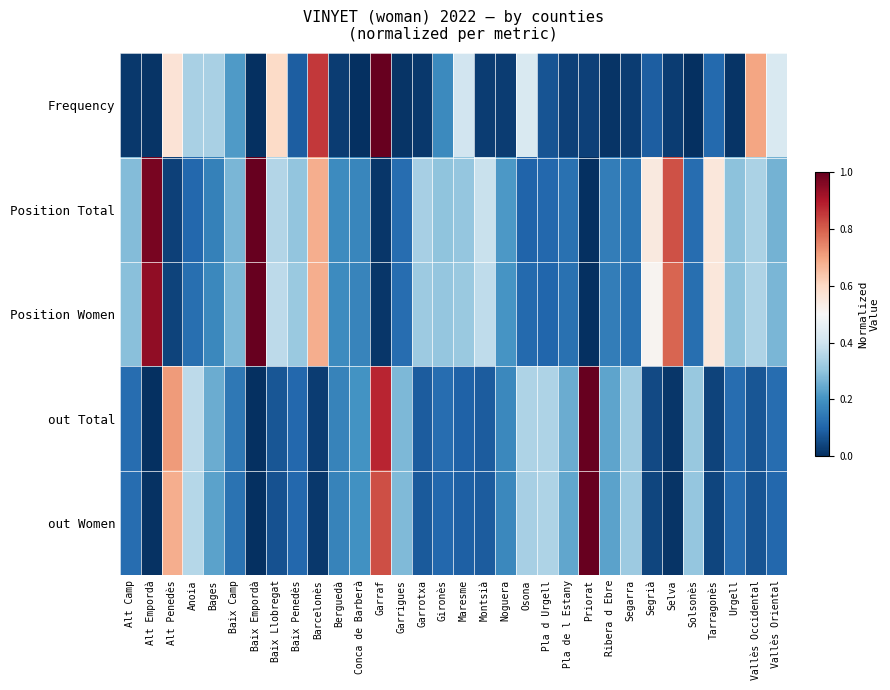

Reading left to right, what are all the values shown in this chart?

Frequency: Alt Camp=0.0	Alt Empordà=0.0	Alt Penedès=0.6	Anoia=0.3	Bages=0.3	Baix Camp=0.2	Baix Empordà=0.0	Baix Llobregat=0.6	Baix Penedès=0.1	Barcelonès=0.9	Berguedà=0.0	Conca de Barberà=0.0	Garraf=1.0	Garrigues=0.0	Garrotxa=0.0	Gironès=0.2	Maresme=0.4	Montsià=0.0	Noguera=0.0	Osona=0.4	Pla d Urgell=0.1	Pla de l Estany=0.0	Priorat=0.0	Ribera d Ebre=0.0	Segarra=0.0	Segrià=0.1	Selva=0.0	Solsonès=0.0	Tarragonès=0.1	Urgell=0.0	Vallès Occidental=0.7	Vallès Oriental=0.4
Position Total: Alt Camp=0.3	Alt Empordà=1.0	Alt Penedès=0.0	Anoia=0.1	Bages=0.2	Baix Camp=0.3	Baix Empordà=1.0	Baix Llobregat=0.4	Baix Penedès=0.3	Barcelonès=0.7	Berguedà=0.2	Conca de Barberà=0.2	Garraf=0.0	Garrigues=0.1	Garrotxa=0.3	Gironès=0.3	Maresme=0.3	Montsià=0.4	Noguera=0.2	Osona=0.1	Pla d Urgell=0.1	Pla de l Estany=0.1	Priorat=0.0	Ribera d Ebre=0.2	Segarra=0.1	Segrià=0.5	Selva=0.8	Solsonès=0.1	Tarragonès=0.6	Urgell=0.3	Vallès Occidental=0.3	Vallès Oriental=0.3
Position Women: Alt Camp=0.3	Alt Empordà=0.9	Alt Penedès=0.0	Anoia=0.1	Bages=0.2	Baix Camp=0.3	Baix Empordà=1.0	Baix Llobregat=0.4	Baix Penedès=0.3	Barcelonès=0.7	Berguedà=0.2	Conca de Barberà=0.2	Garraf=0.0	Garrigues=0.1	Garrotxa=0.3	Gironès=0.3	Maresme=0.3	Montsià=0.4	Noguera=0.2	Osona=0.1	Pla d Urgell=0.1	Pla de l Estany=0.1	Priorat=0.0	Ribera d Ebre=0.2	Segarra=0.1	Segrià=0.5	Selva=0.8	Solsonès=0.1	Tarragonès=0.6	Urgell=0.3	Vallès Occidental=0.3	Vallès Oriental=0.3
out Total: Alt Camp=0.1	Alt Empordà=0.0	Alt Penedès=0.7	Anoia=0.4	Bages=0.2	Baix Camp=0.1	Baix Empordà=0.0	Baix Llobregat=0.1	Baix Penedès=0.1	Barcelonès=0.0	Berguedà=0.2	Conca de Barberà=0.2	Garraf=0.9	Garrigues=0.3	Garrotxa=0.1	Gironès=0.1	Maresme=0.1	Montsià=0.1	Noguera=0.2	Osona=0.3	Pla d Urgell=0.3	Pla de l Estany=0.2	Priorat=1.0	Ribera d Ebre=0.2	Segarra=0.3	Segrià=0.0	Selva=0.0	Solsonès=0.3	Tarragonès=0.0	Urgell=0.1	Vallès Occidental=0.1	Vallès Oriental=0.1
out Women: Alt Camp=0.1	Alt Empordà=0.0	Alt Penedès=0.7	Anoia=0.4	Bages=0.2	Baix Camp=0.1	Baix Empordà=0.0	Baix Llobregat=0.1	Baix Penedès=0.1	Barcelonès=0.0	Berguedà=0.2	Conca de Barberà=0.2	Garraf=0.8	Garrigues=0.3	Garrotxa=0.1	Gironès=0.1	Maresme=0.1	Montsià=0.1	Noguera=0.2	Osona=0.3	Pla d Urgell=0.3	Pla de l Estany=0.2	Priorat=1.0	Ribera d Ebre=0.2	Segarra=0.3	Segrià=0.0	Selva=0.0	Solsonès=0.3	Tarragonès=0.0	Urgell=0.1	Vallès Occidental=0.1	Vallès Oriental=0.1